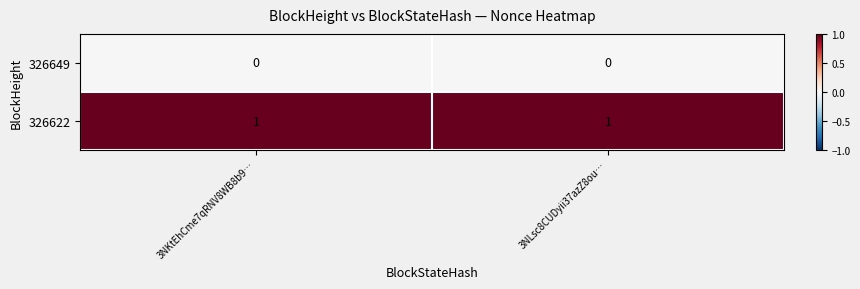

List the series in order of their peak value, highest first.

326622, 326649